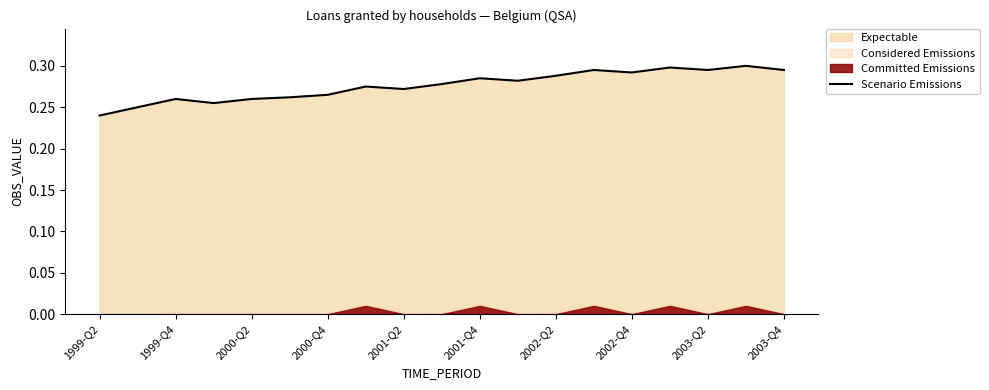

How many points are lower than both their immediate neighbors (excluding endpoints)?

5